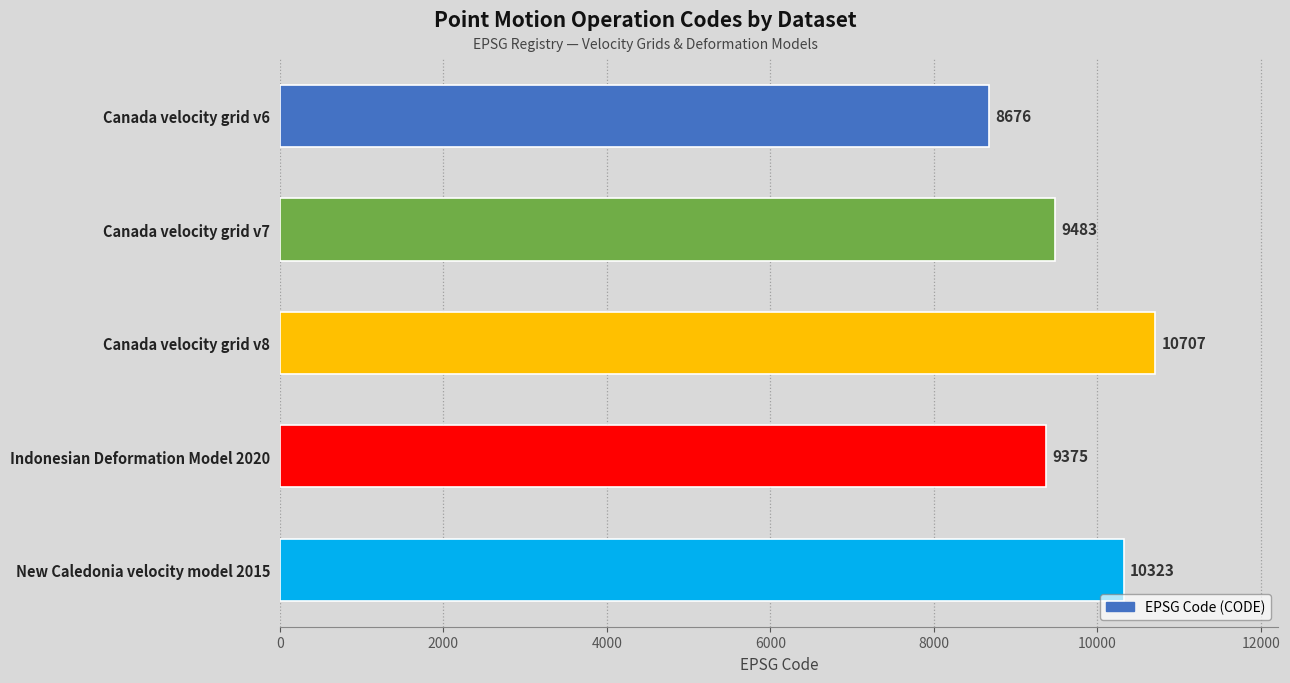

Does the chart contain stacked bars?

No